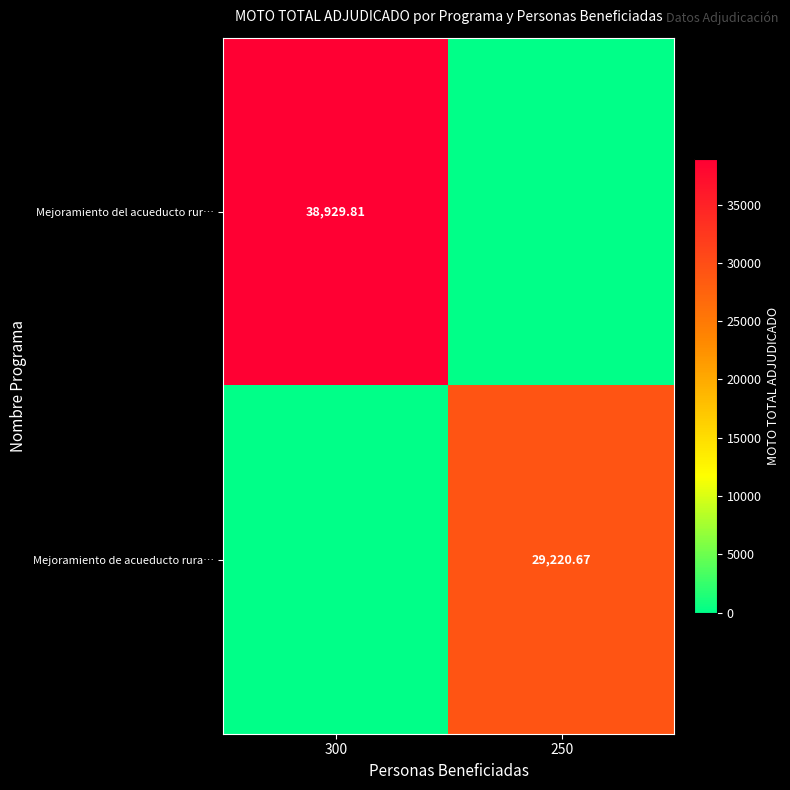

Which series has the largest range (max minus min)?

Mejoramiento del acueducto rur…